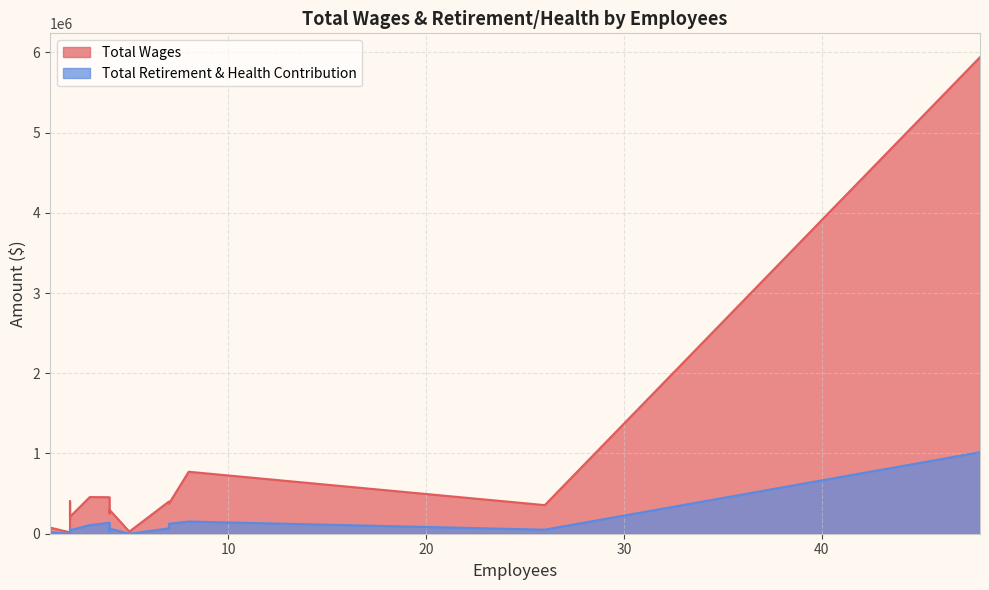

How many data points in Total Retirement & Health Contribution are above 65055?

7